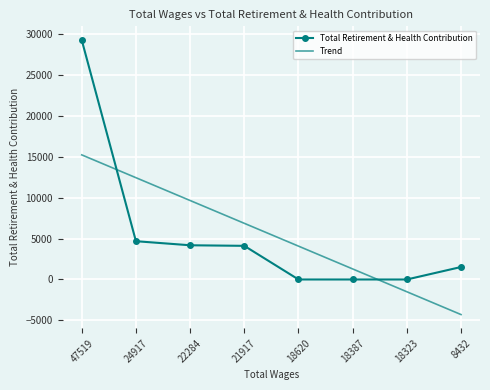

The Total Retirement & Health Contribution series shows 0.0 at 18323. True or false?

True